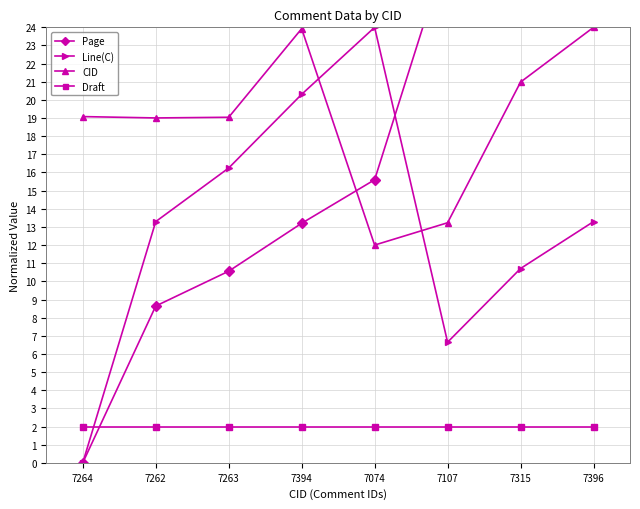

At which label is Page closest to 16?

7074